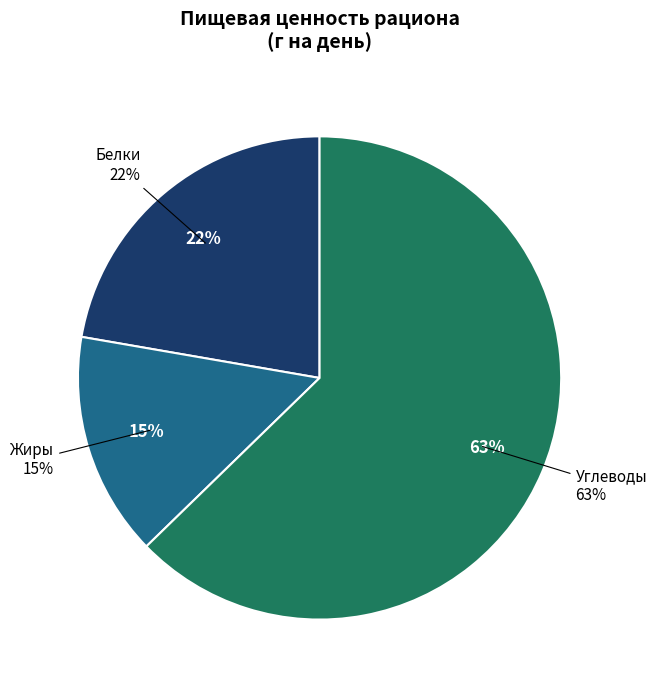

The Белки slice represents 36% of the pie. True or false?

False